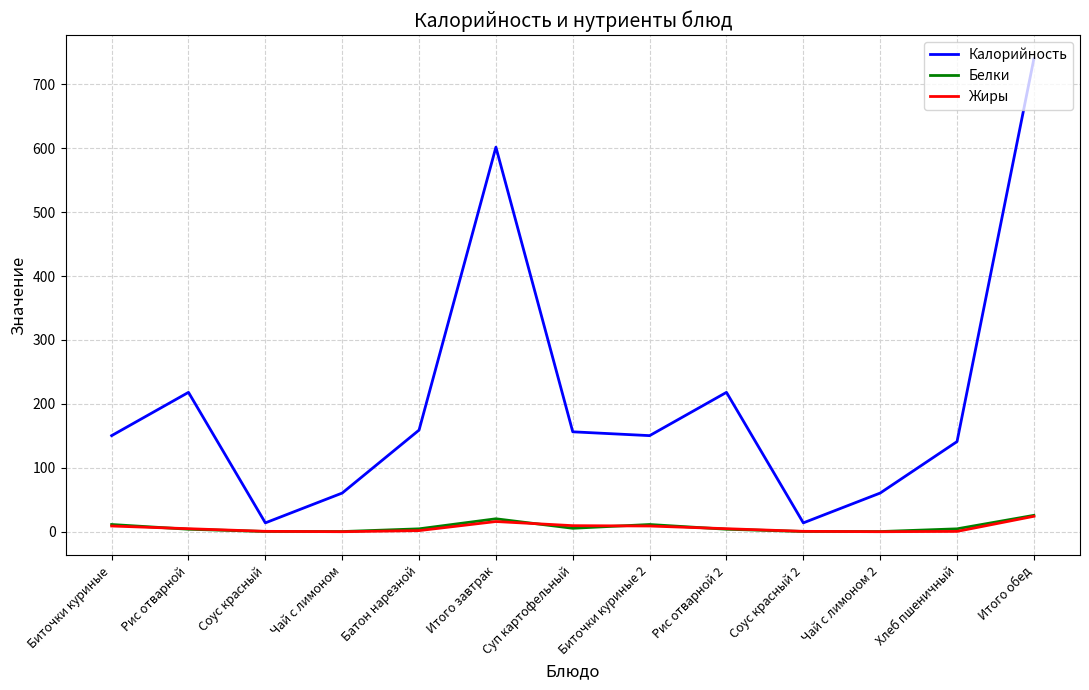

What is the maximum value shown in the chart?

740.0